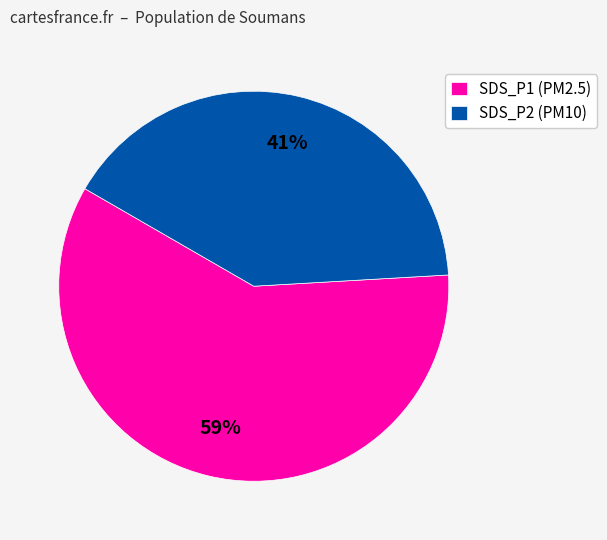

How many slices are in this pie chart?

2